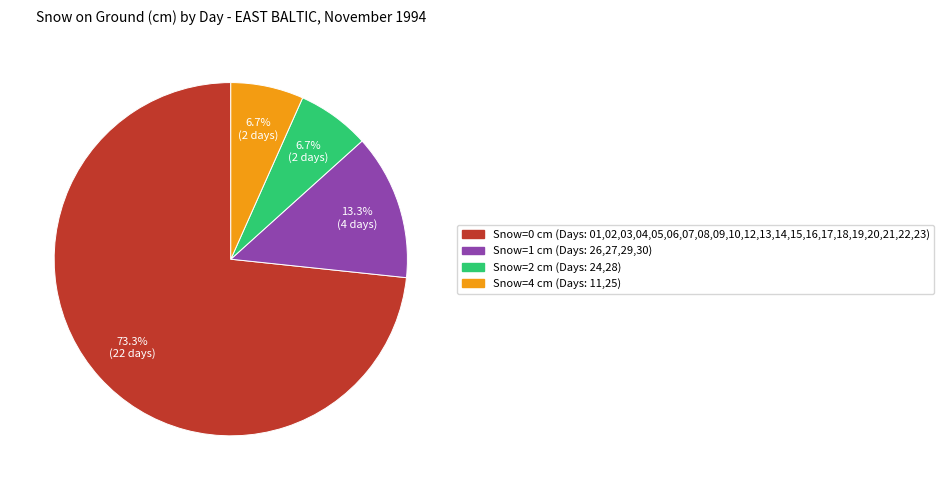

Is there a majority slice in this chart?

Yes